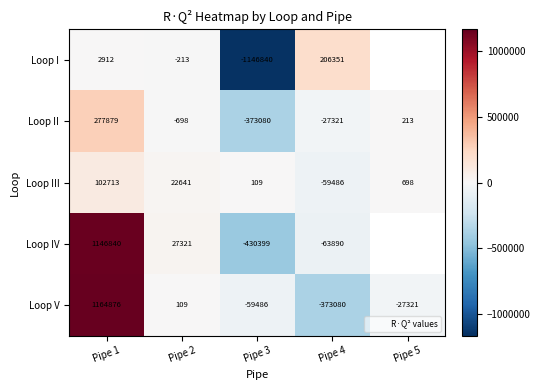

Is it true that Loop IV equals -99460.7 at Pipe 4?

False